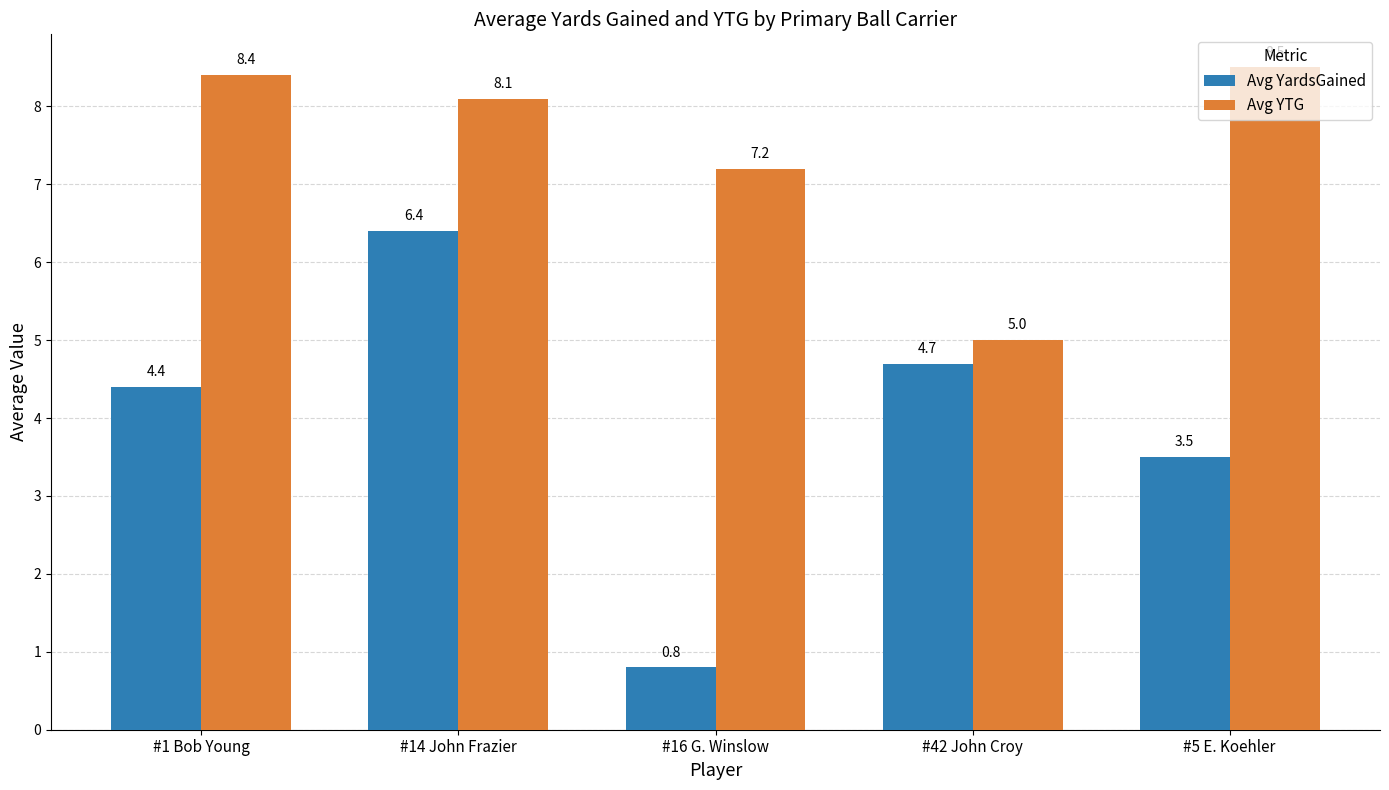

Reading right to left, what are all the values shown in this chart?

Avg YardsGained: 3.5	4.7	0.8	6.4	4.4
Avg YTG: 8.5	5.0	7.2	8.1	8.4